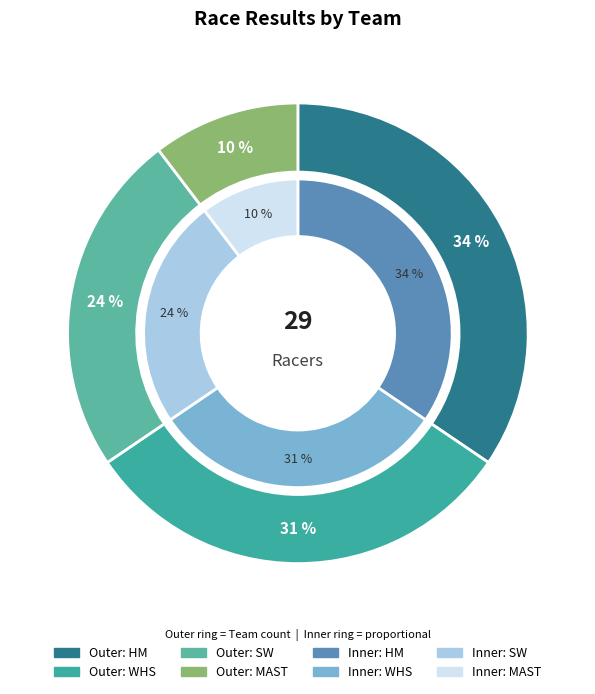

Between HM and WHS, which is larger?

HM